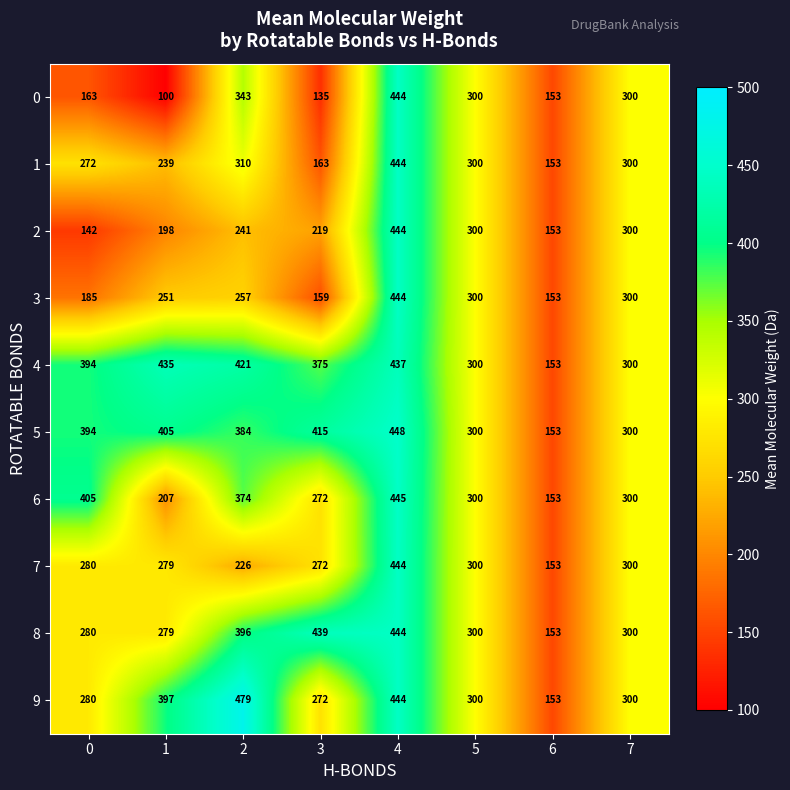

Which series changed the most between 2 and 6?

9